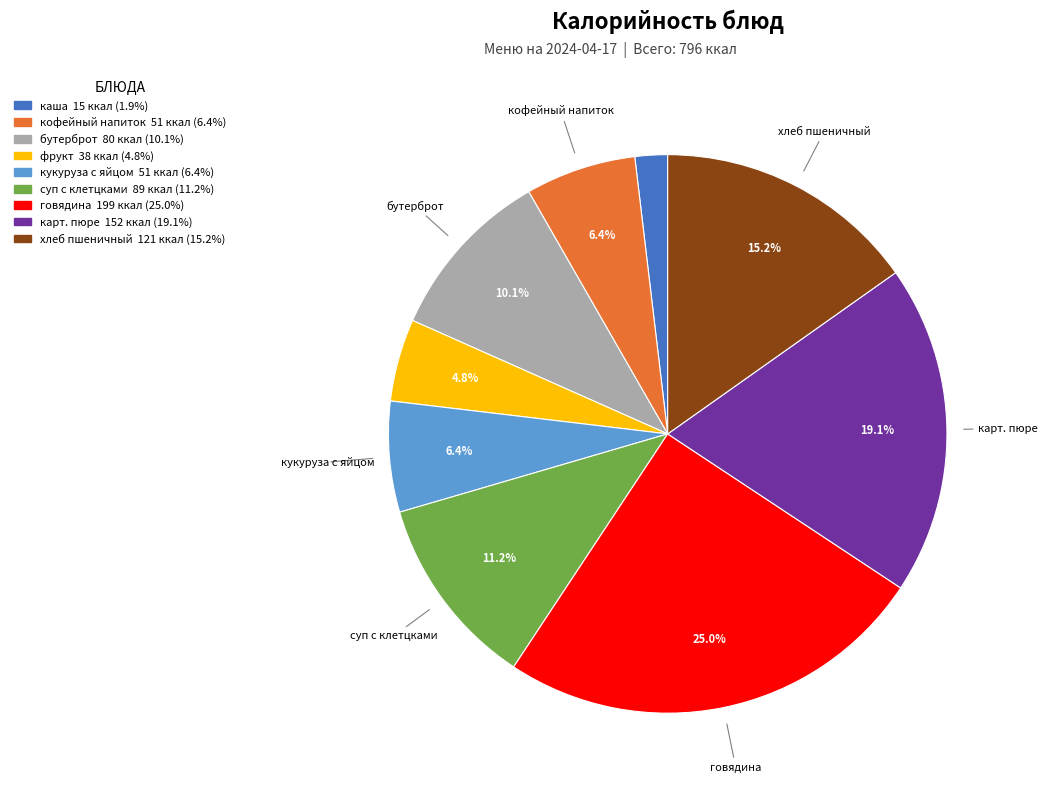

Does any single category account for the majority?

No